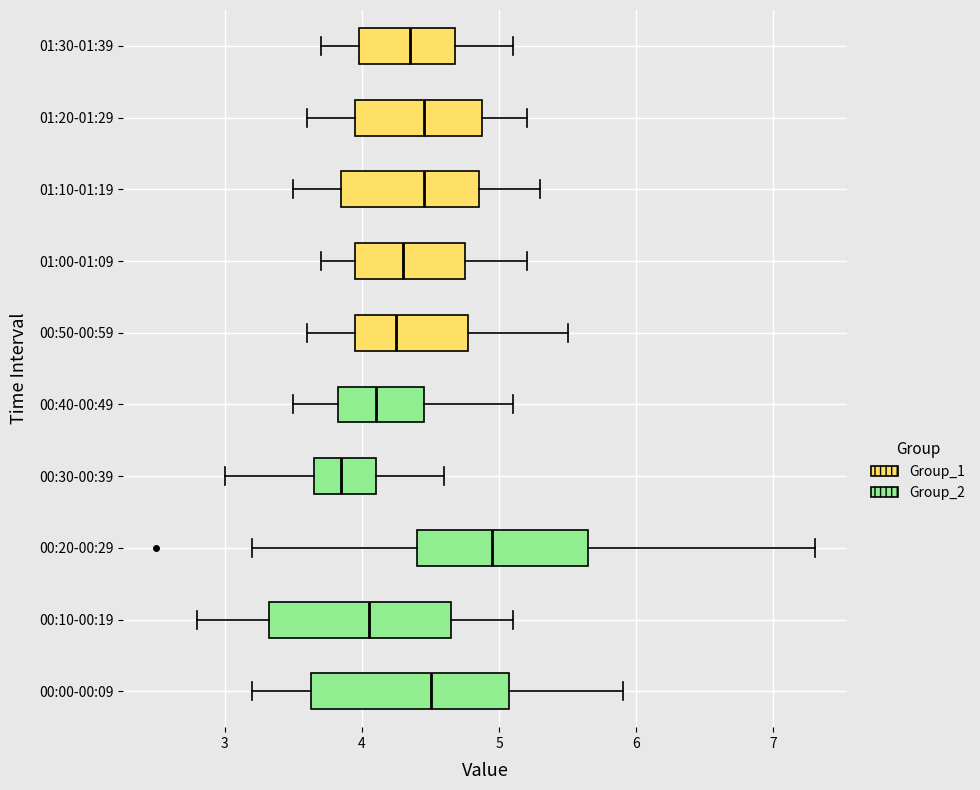

Which box has the furthest to the left median line?

00:30-00:39